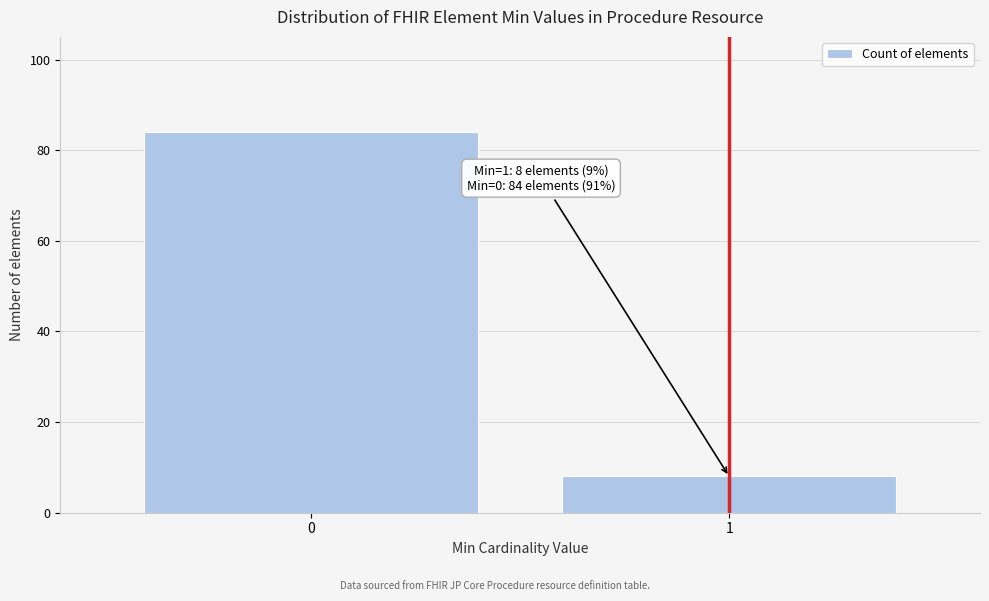

Reading right to left, transcribe all the data shown in this chart.

1=8	0=84